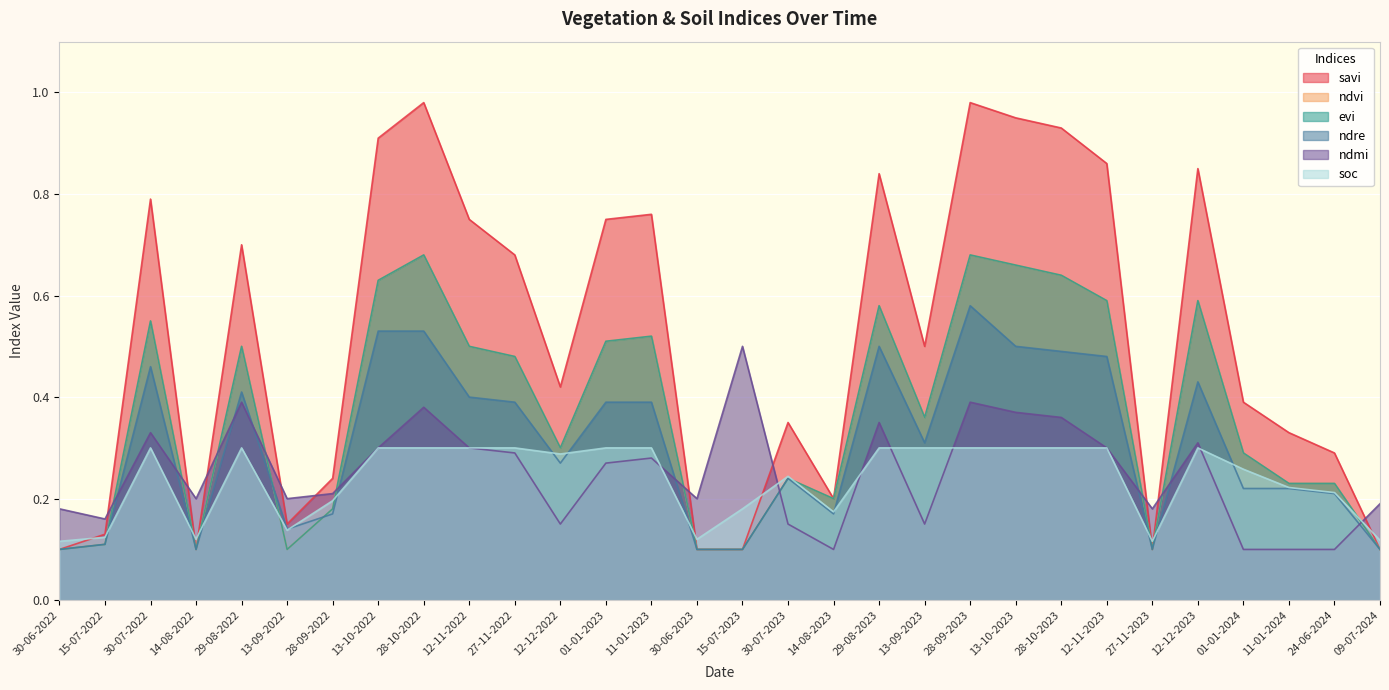

What is the difference between the savi values at 01-01-2024 and 14-08-2022?

0.3